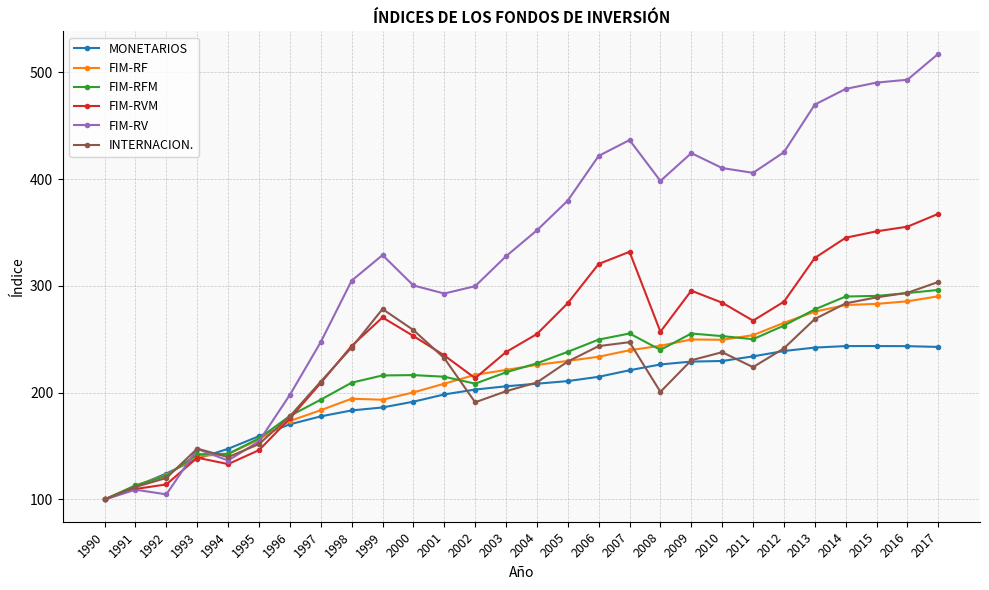

What is the value of the FIM-RFM point at the 4th from the left?

142.3